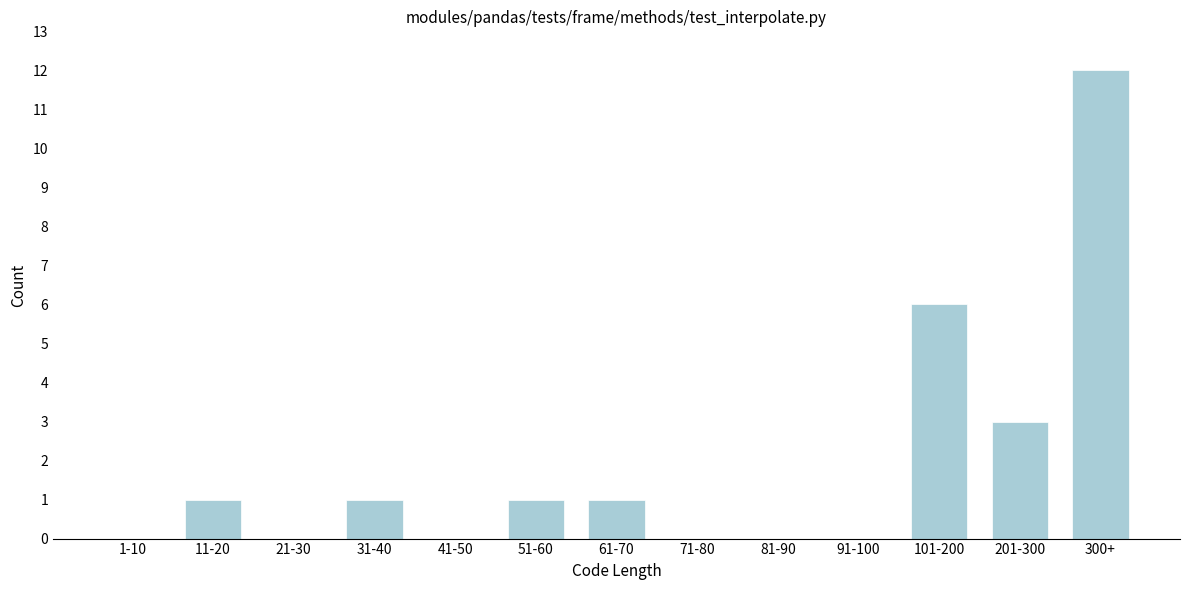

Reading left to right, transcribe all the data shown in this chart.

1-10=0	11-20=1	21-30=0	31-40=1	41-50=0	51-60=1	61-70=1	71-80=0	81-90=0	91-100=0	101-200=6	201-300=3	300+=12